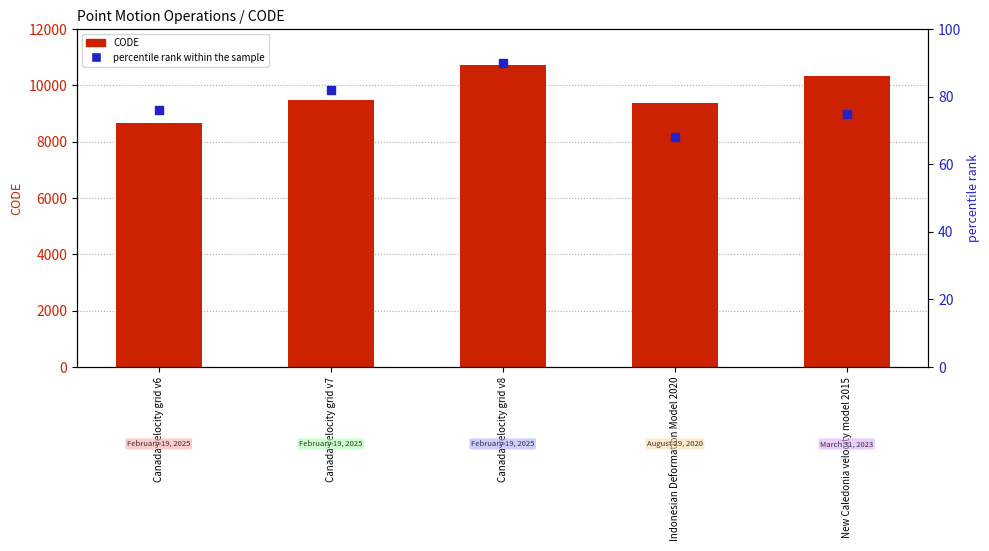

At which category is the sum across all series the highest?

Canada velocity grid v8